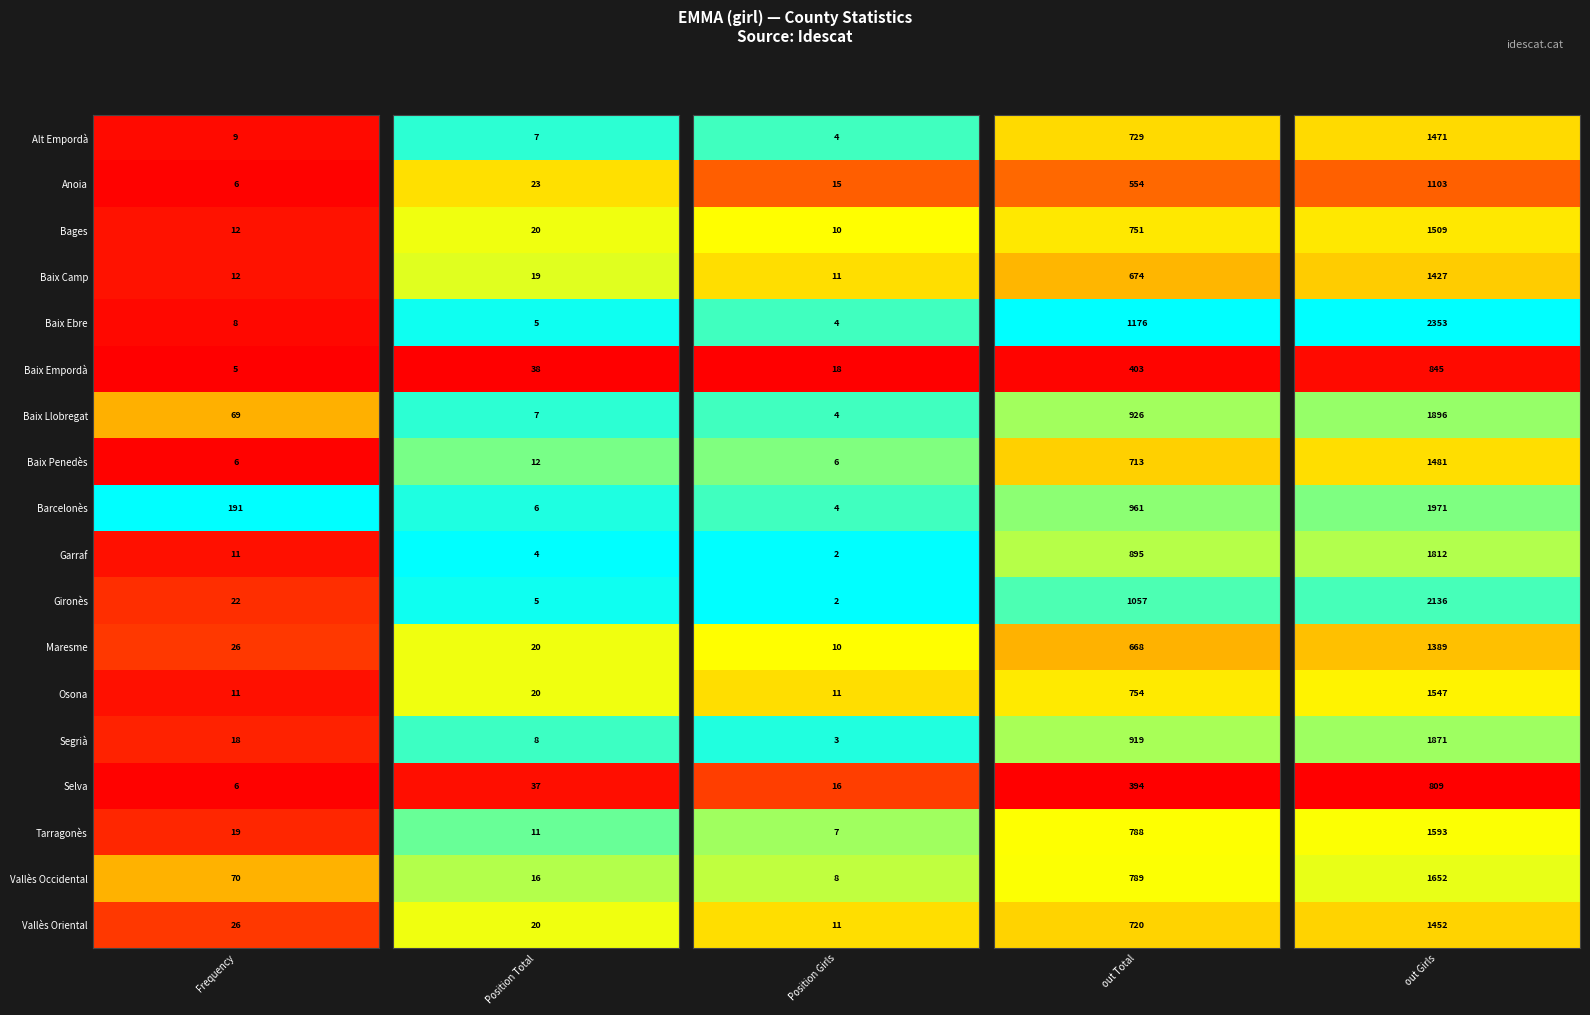

Reading right to left, extract all data points from this chart.

Alt Empordà: Baix Ebre=1471	Baix Camp=729	Bages=4	Anoia=7	Alt Empordà=9
Anoia: Baix Ebre=1103	Baix Camp=554	Bages=15	Anoia=23	Alt Empordà=6
Bages: Baix Ebre=1509	Baix Camp=751	Bages=10	Anoia=20	Alt Empordà=12
Baix Camp: Baix Ebre=1427	Baix Camp=674	Bages=11	Anoia=19	Alt Empordà=12
Baix Ebre: Baix Ebre=2353	Baix Camp=1176	Bages=4	Anoia=5	Alt Empordà=8
Baix Empordà: Baix Ebre=845	Baix Camp=403	Bages=18	Anoia=38	Alt Empordà=5
Baix Llobregat: Baix Ebre=1896	Baix Camp=926	Bages=4	Anoia=7	Alt Empordà=69
Baix Penedès: Baix Ebre=1481	Baix Camp=713	Bages=6	Anoia=12	Alt Empordà=6
Barcelonès: Baix Ebre=1971	Baix Camp=961	Bages=4	Anoia=6	Alt Empordà=191
Garraf: Baix Ebre=1812	Baix Camp=895	Bages=2	Anoia=4	Alt Empordà=11
Gironès: Baix Ebre=2136	Baix Camp=1057	Bages=2	Anoia=5	Alt Empordà=22
Maresme: Baix Ebre=1389	Baix Camp=668	Bages=10	Anoia=20	Alt Empordà=26
Osona: Baix Ebre=1547	Baix Camp=754	Bages=11	Anoia=20	Alt Empordà=11
Segrià: Baix Ebre=1871	Baix Camp=919	Bages=3	Anoia=8	Alt Empordà=18
Selva: Baix Ebre=809	Baix Camp=394	Bages=16	Anoia=37	Alt Empordà=6
Tarragonès: Baix Ebre=1593	Baix Camp=788	Bages=7	Anoia=11	Alt Empordà=19
Vallès Occidental: Baix Ebre=1652	Baix Camp=789	Bages=8	Anoia=16	Alt Empordà=70
Vallès Oriental: Baix Ebre=1452	Baix Camp=720	Bages=11	Anoia=20	Alt Empordà=26